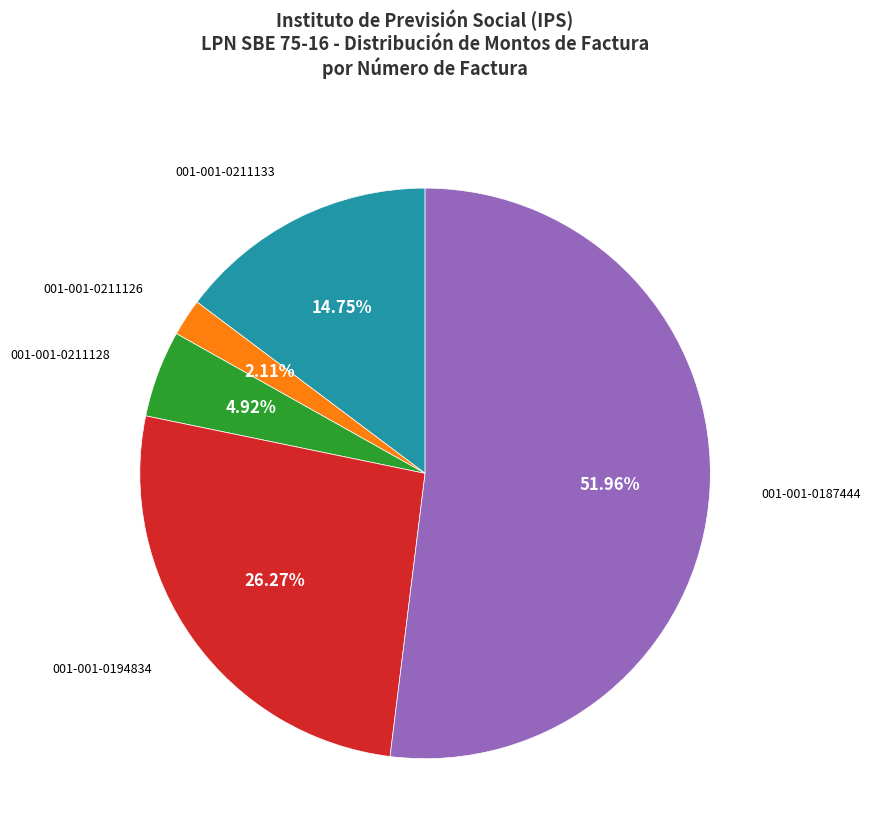

Is there a majority slice in this chart?

Yes